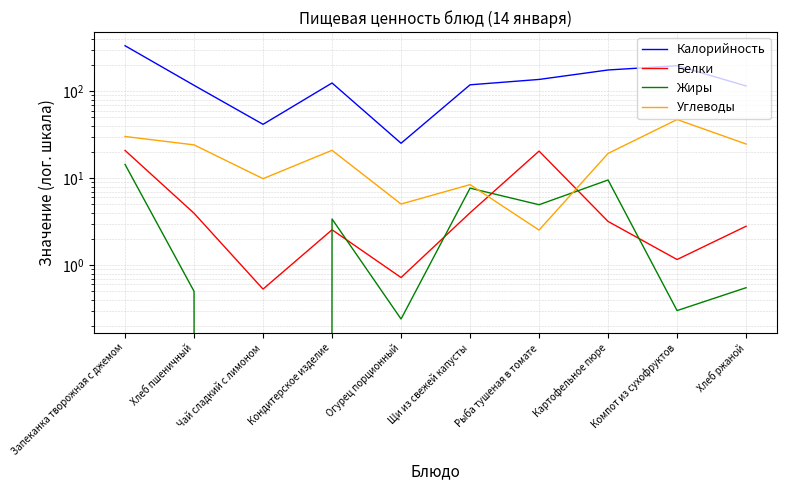

What are all the series names shown in the legend?

Калорийность, Белки, Жиры, Углеводы